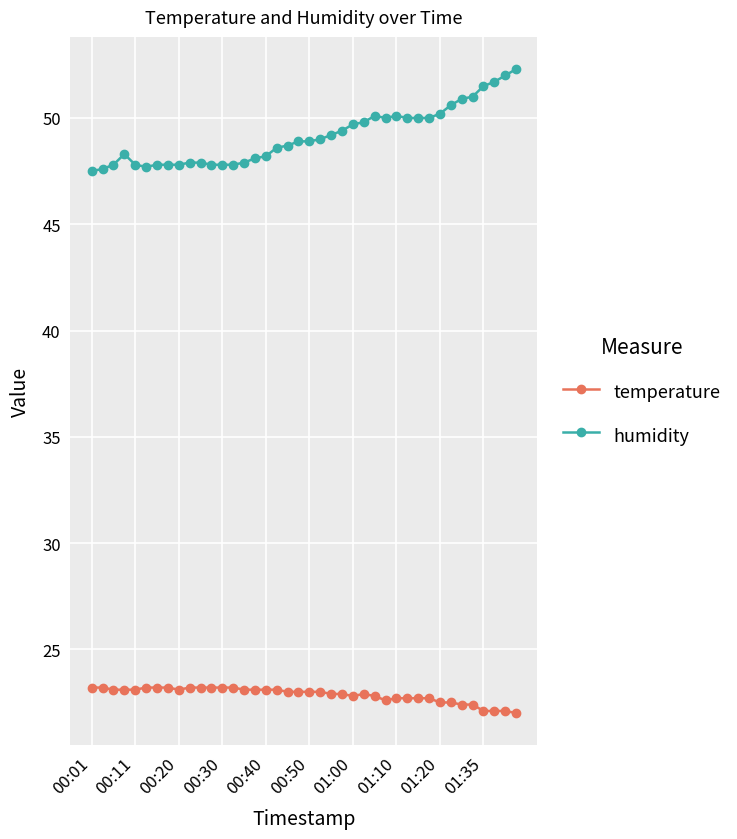

How many lines are shown in the chart?

2